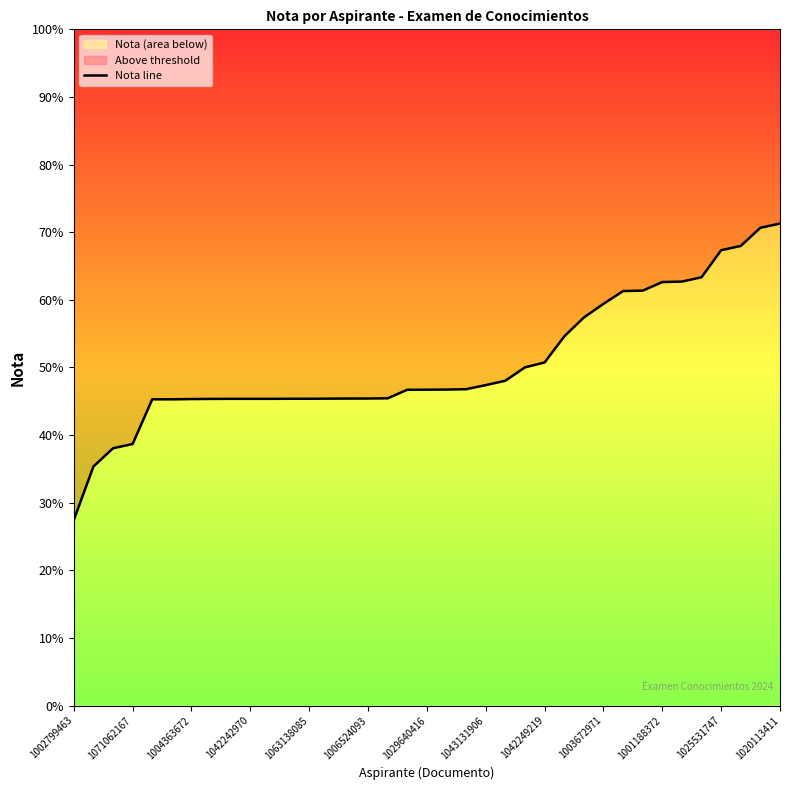

Count the number of data series in this chart.

1